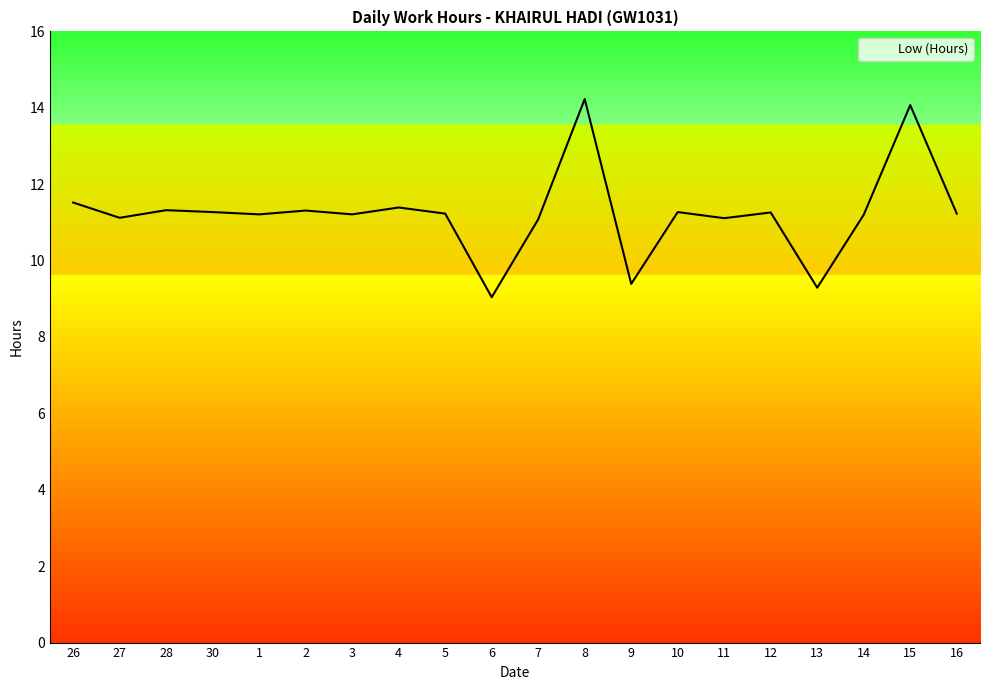

What is the sum of the values at 6 and 7?

20.1